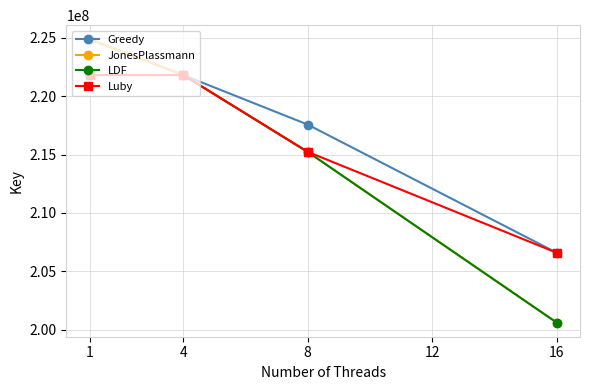

List the series in order of their overall mean, lowest first.

LDF, JonesPlassmann, Luby, Greedy